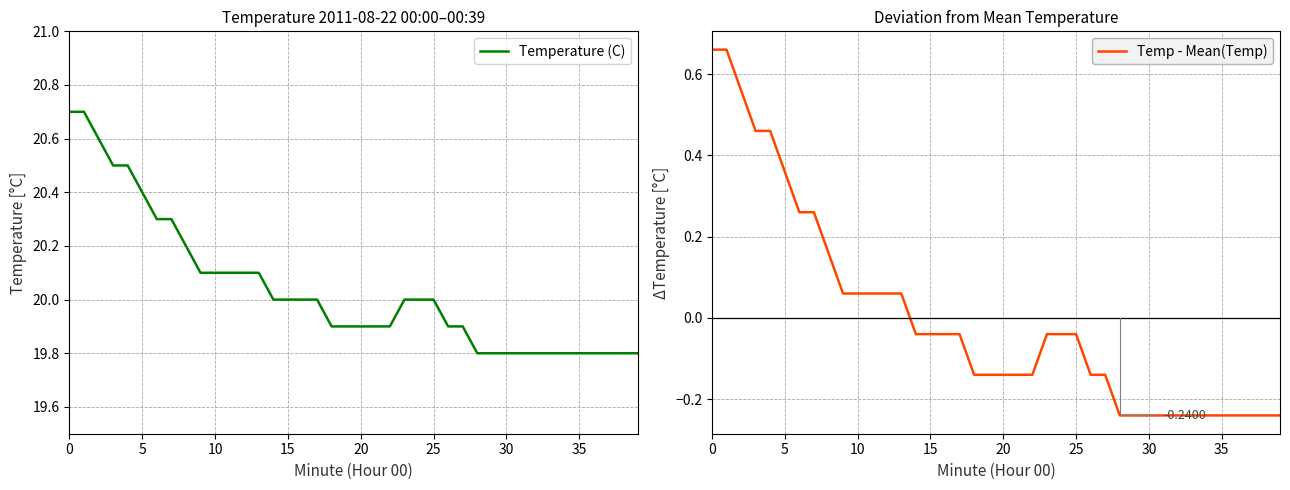

What is the value of the Temp - Mean(Temp) point at the 28th from the left?

-0.1